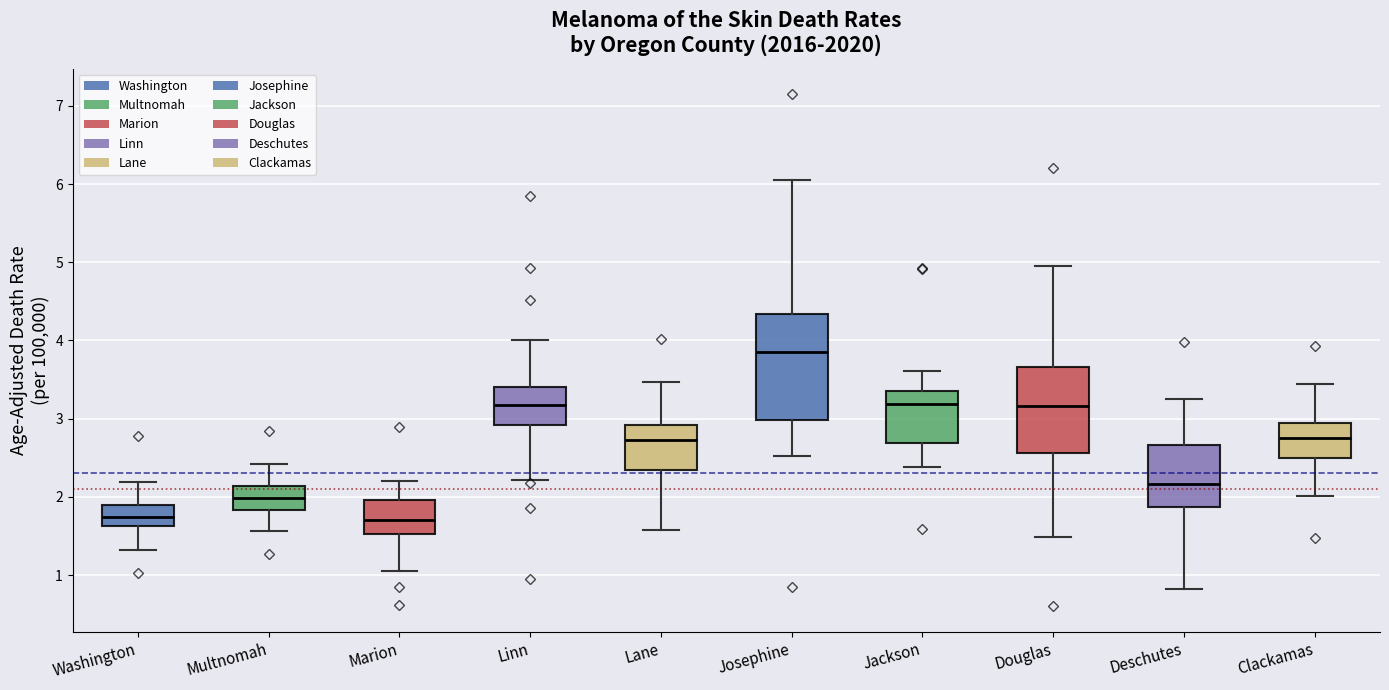

Which box is the tallest, from its lower edge to its upper edge?

Josephine